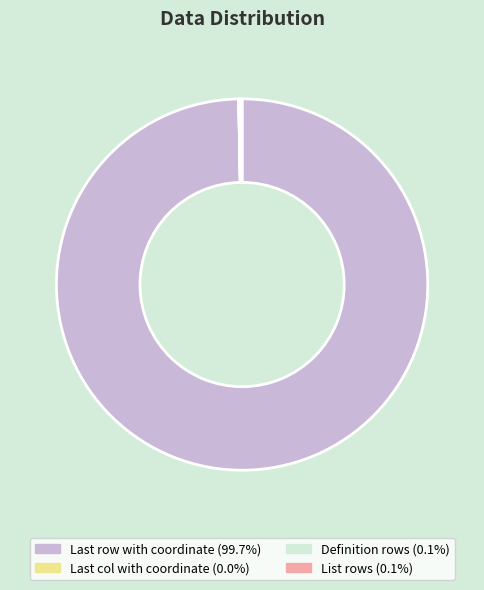

Which slice is the largest?

Last row with coordinate